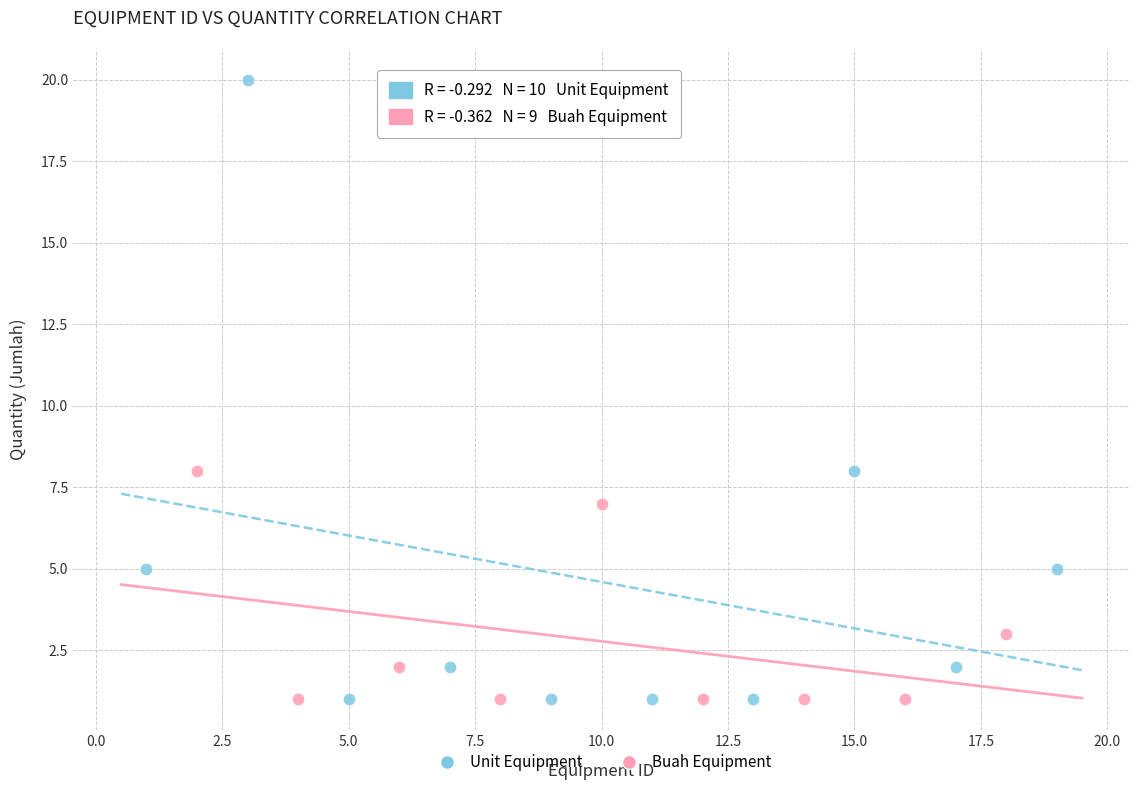

Which series reaches the maximum Y coordinate?

Unit Equipment